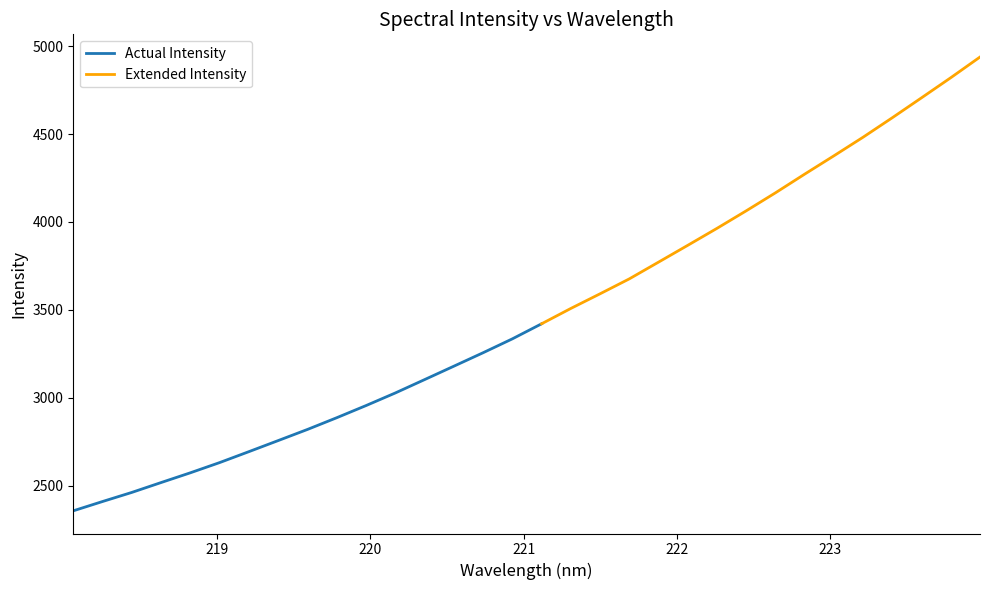

What is the greatest value displayed?

4938.5